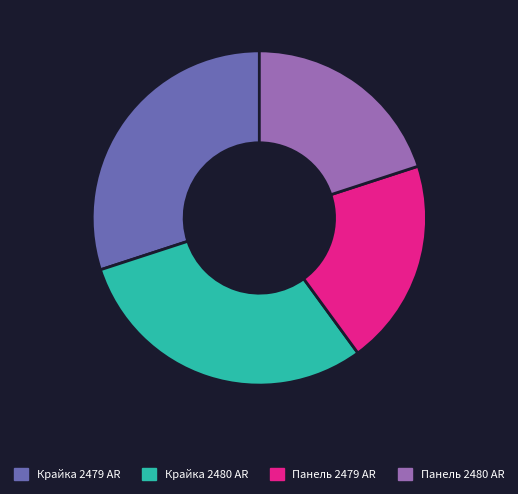

Is Панель 2480 AR the majority of the pie?

No